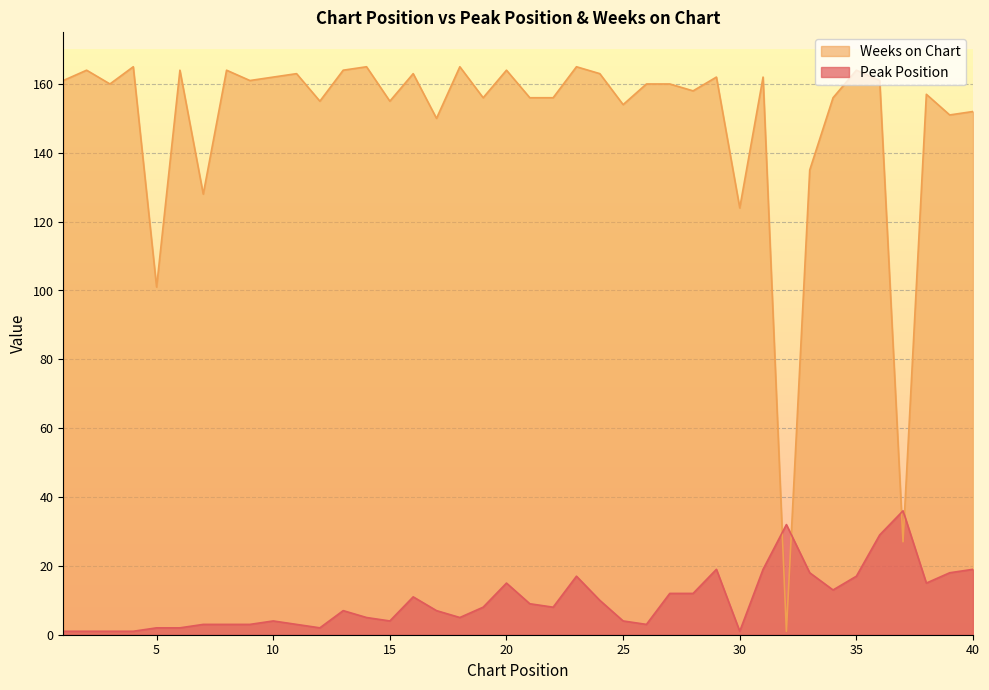

At how many categories does at least one series exceed 63?

38